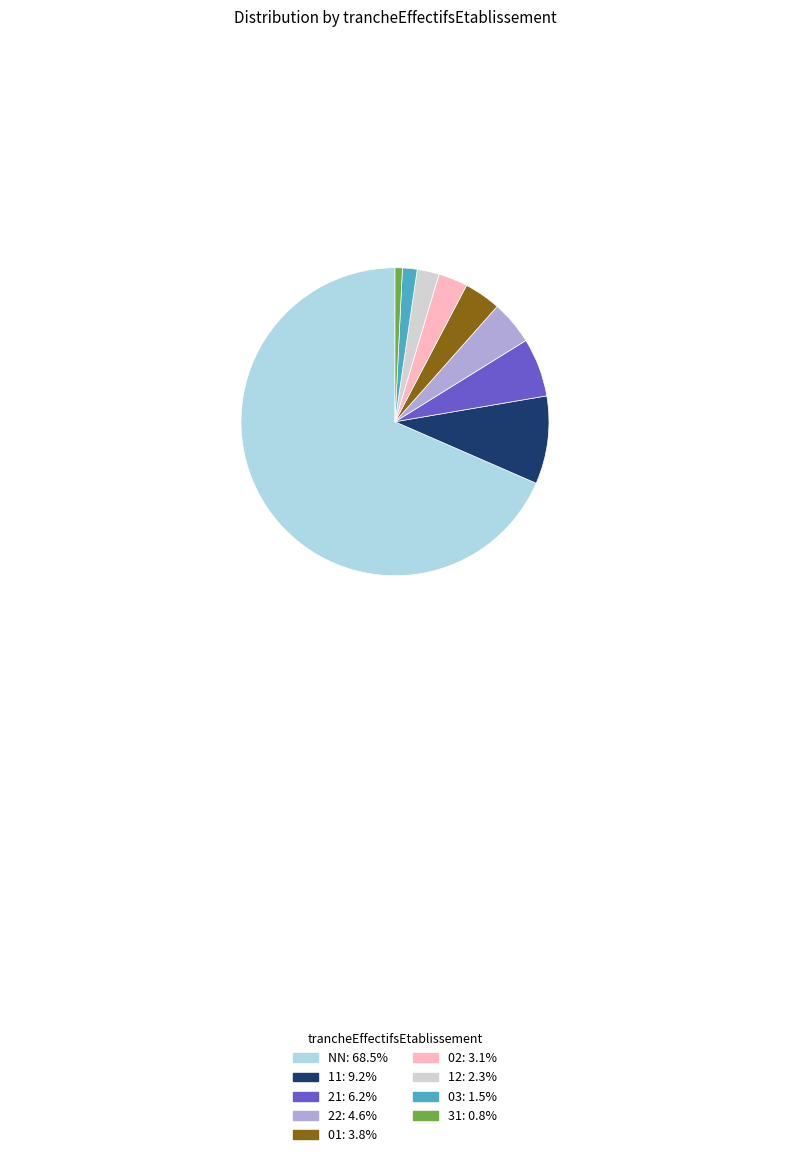

Approximately how many times larger is the value at 22 compared to 01?

1.2